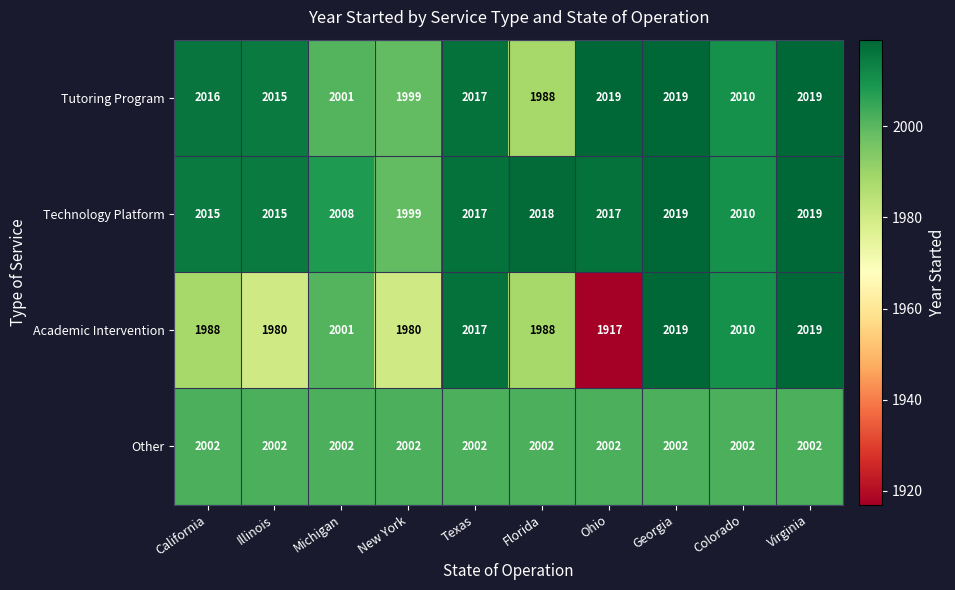

Is the value of Academic Intervention at California greater than the value of Technology Platform at Ohio?

No